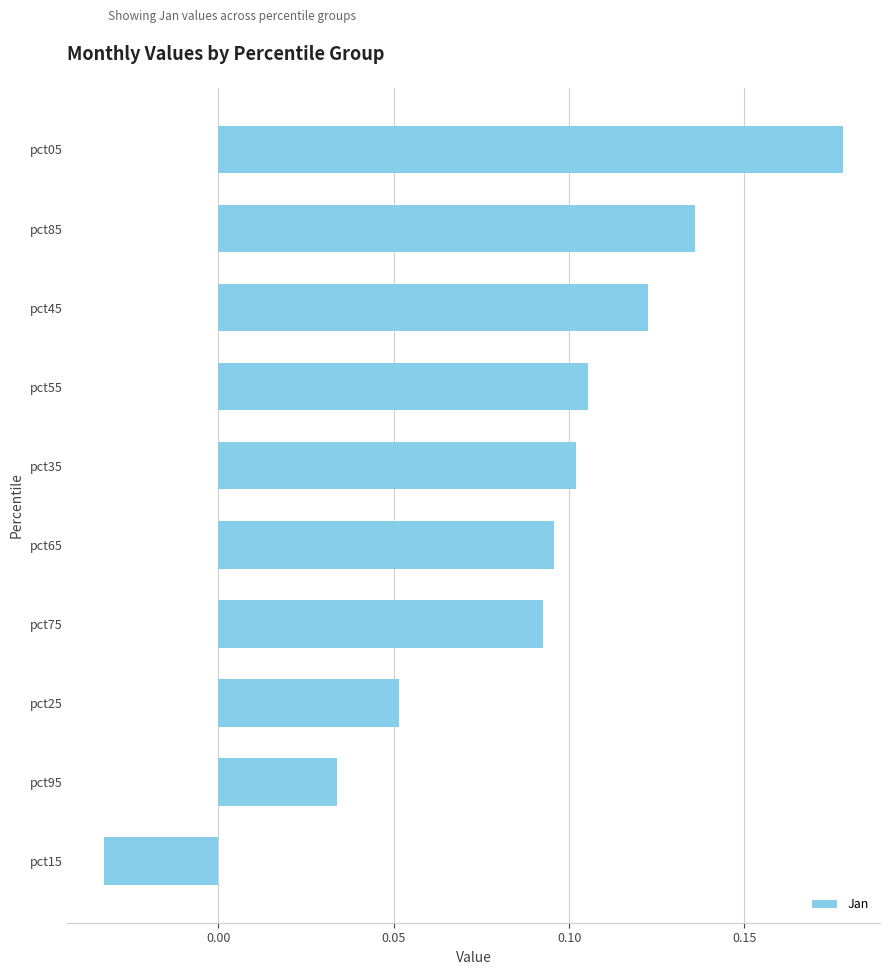

What is the label of the 4th bar from the bottom?

pct75